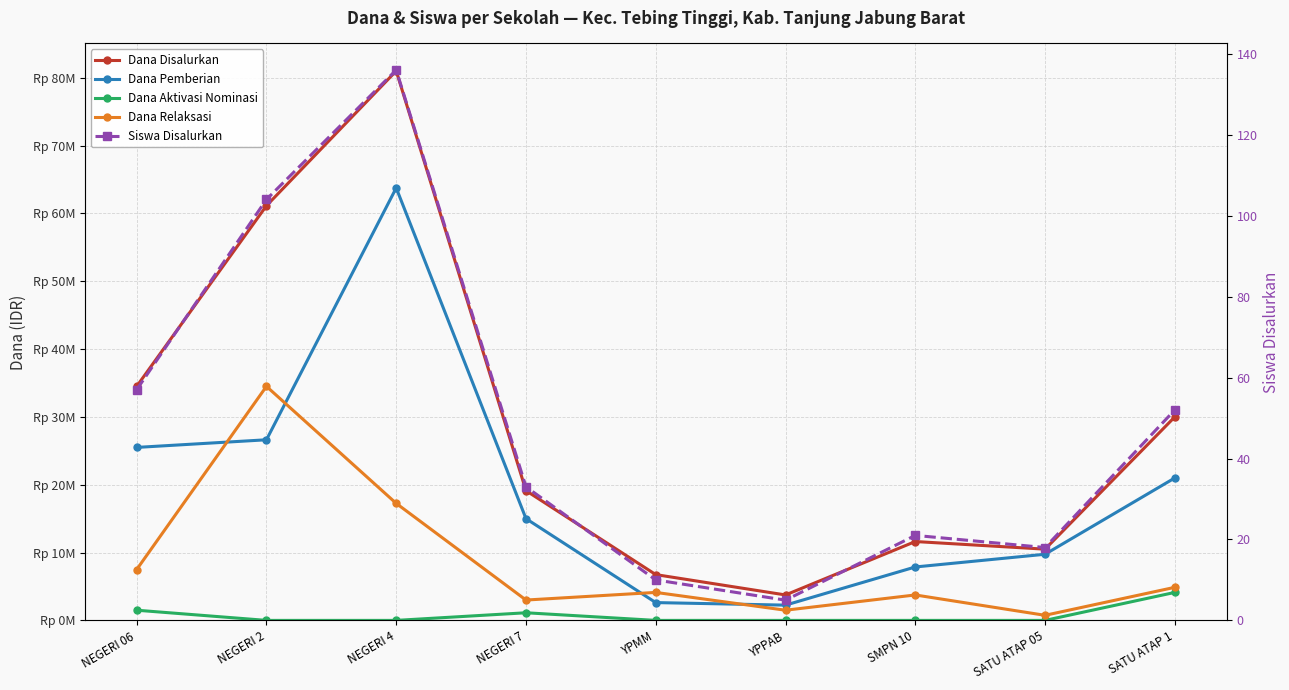

How many interior local peaks does the Dana Aktivasi Nominasi series have?

1